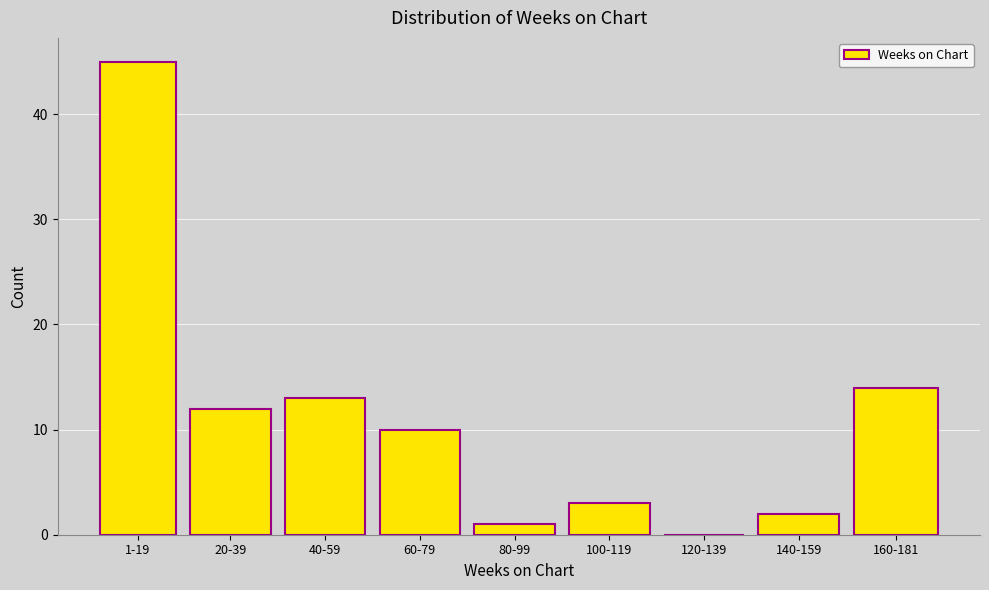

Is it true that the value at 80-99 is 1?

True